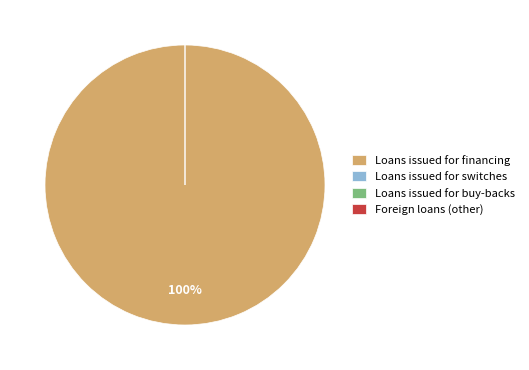

What percentage is NOT represented by Loans issued for buy-backs?

100.0%